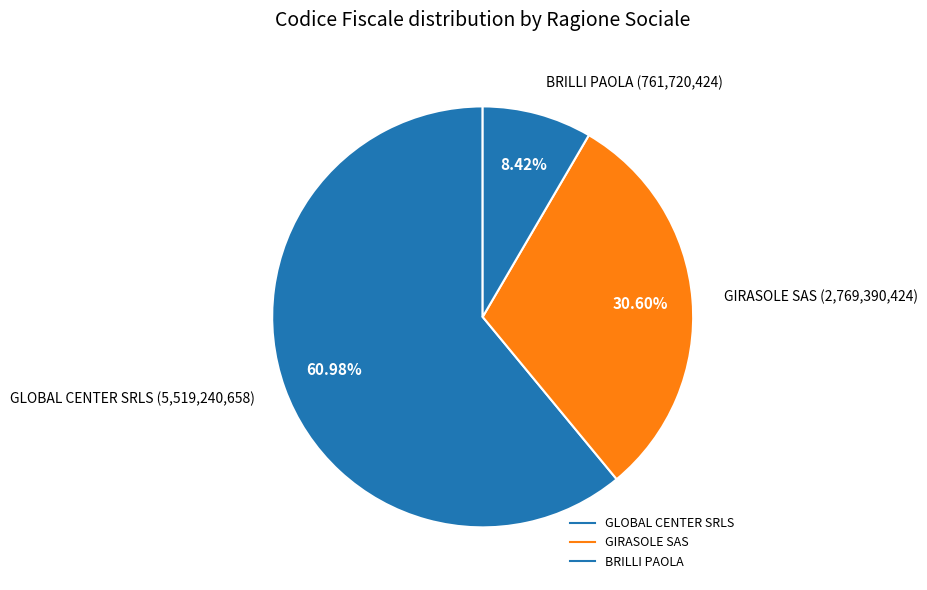

Which category has the smallest portion of the pie?

BRILLI PAOLA